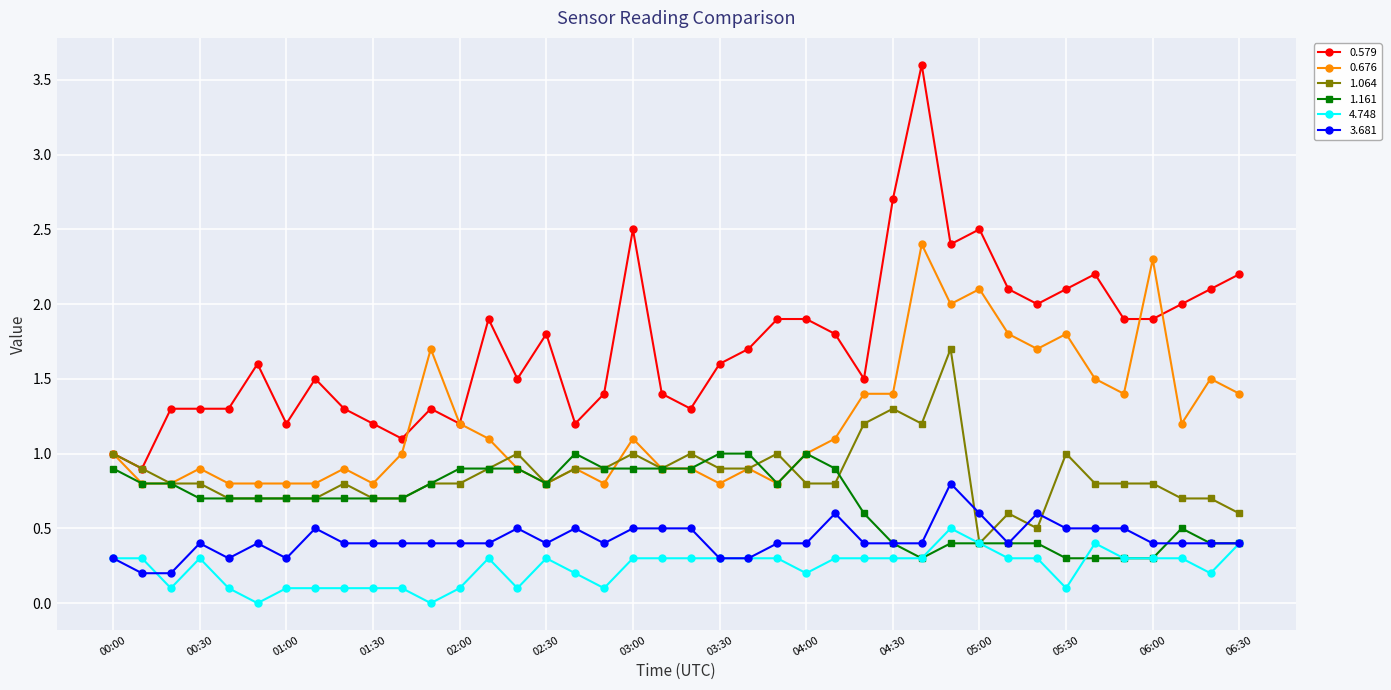

What are all the series names shown in the legend?

0.579, 0.676, 1.064, 1.161, 4.748, 3.681